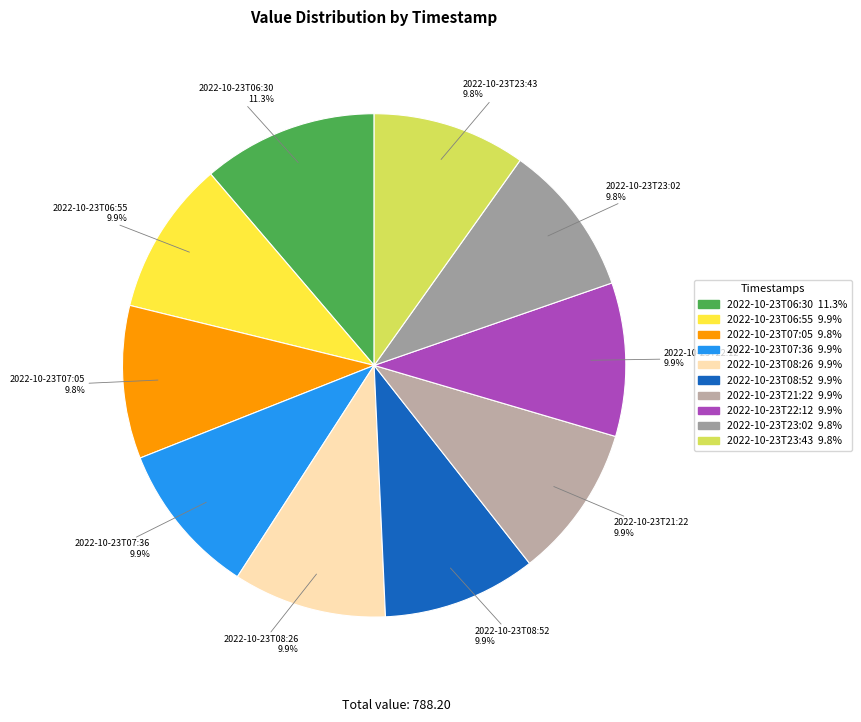

To the nearest percent, what portion does 2022-10-23T08:52 represent?

10%